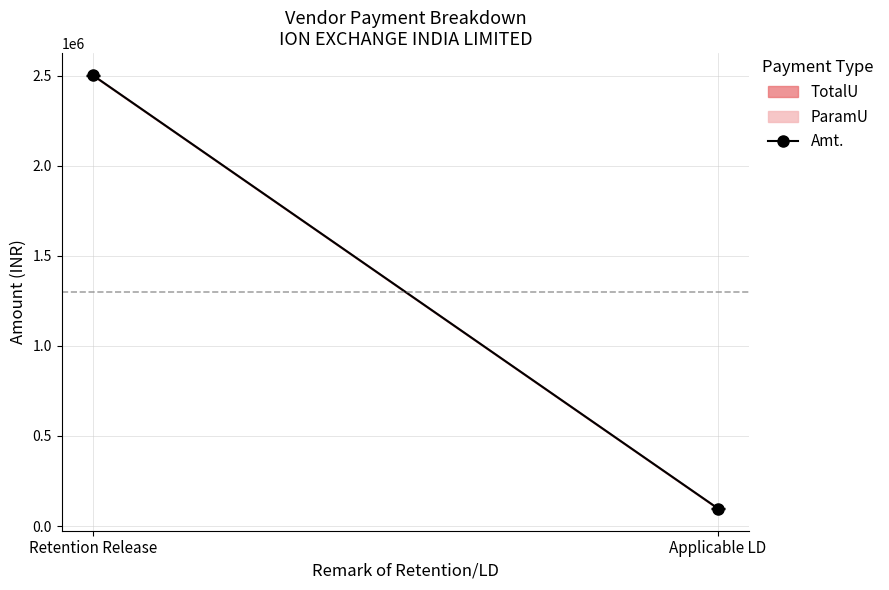

What is the change in value from Retention Release to Applicable LD?

-2404580